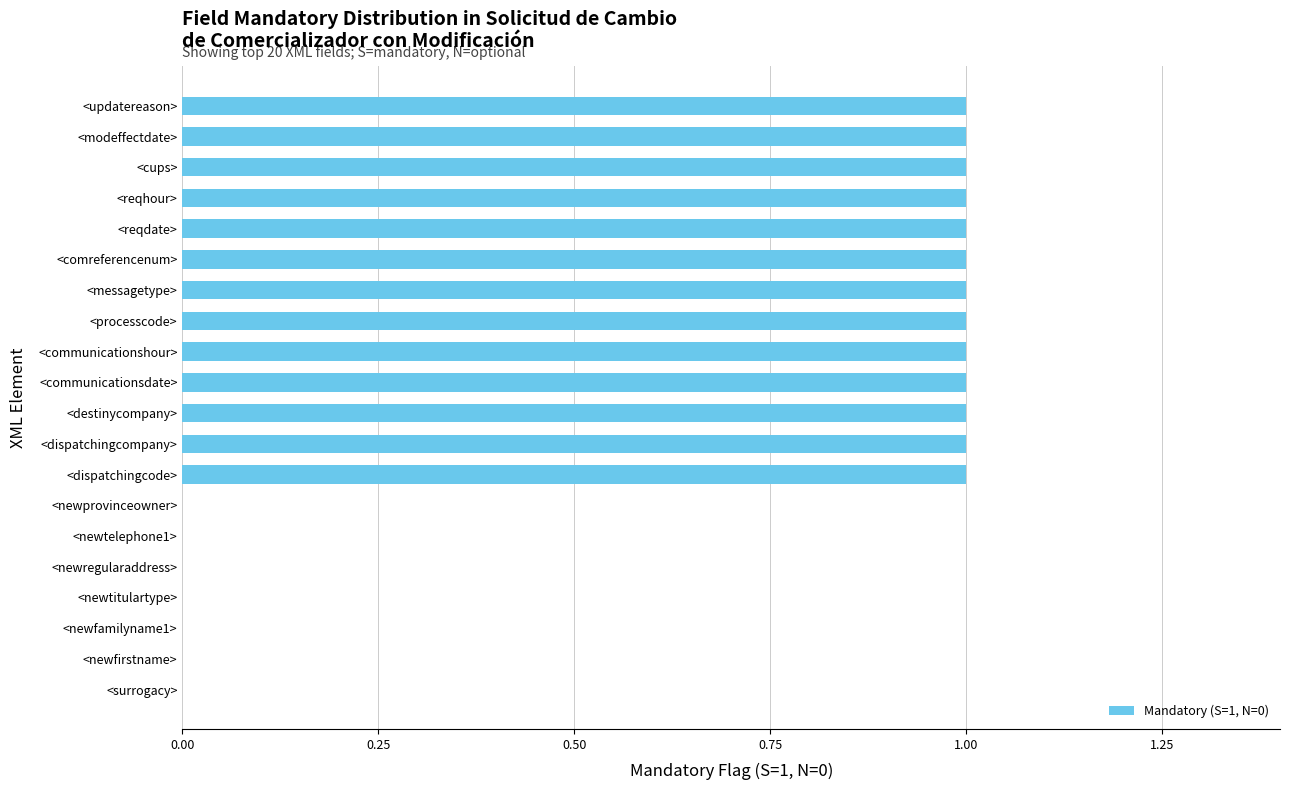

What is the sum of all values?

13